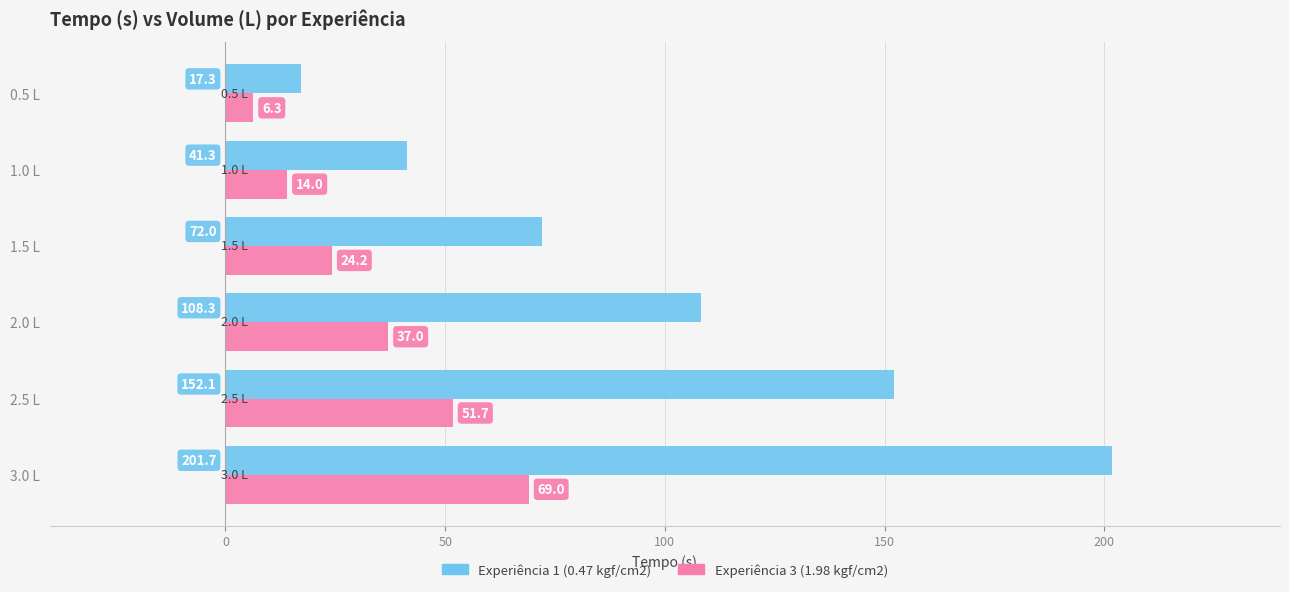

How many data points in Experiência 1 (0.47 kgf/cm2) are less than 108?

3